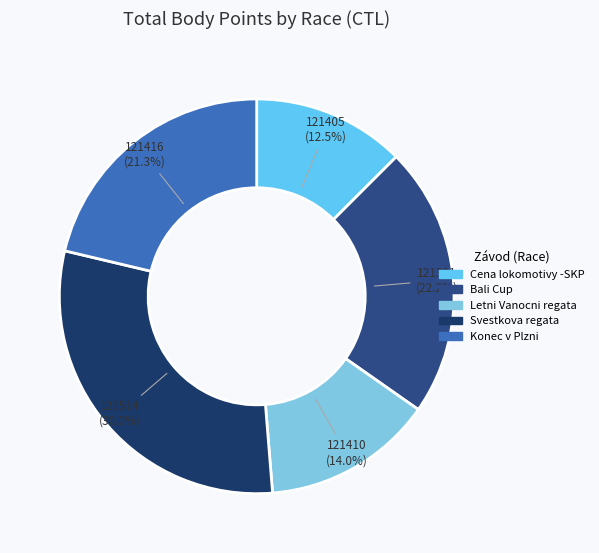

How many segments does this pie chart have?

5